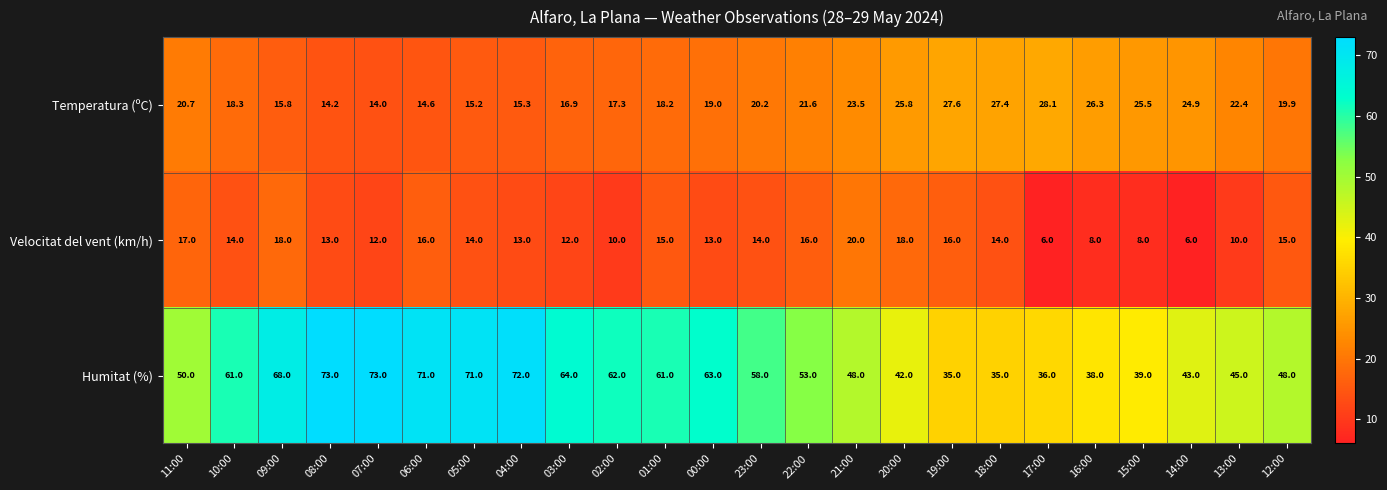

What is the sum of the Velocitat del vent (km/h) values at 16:00 and 01:00?

23.0